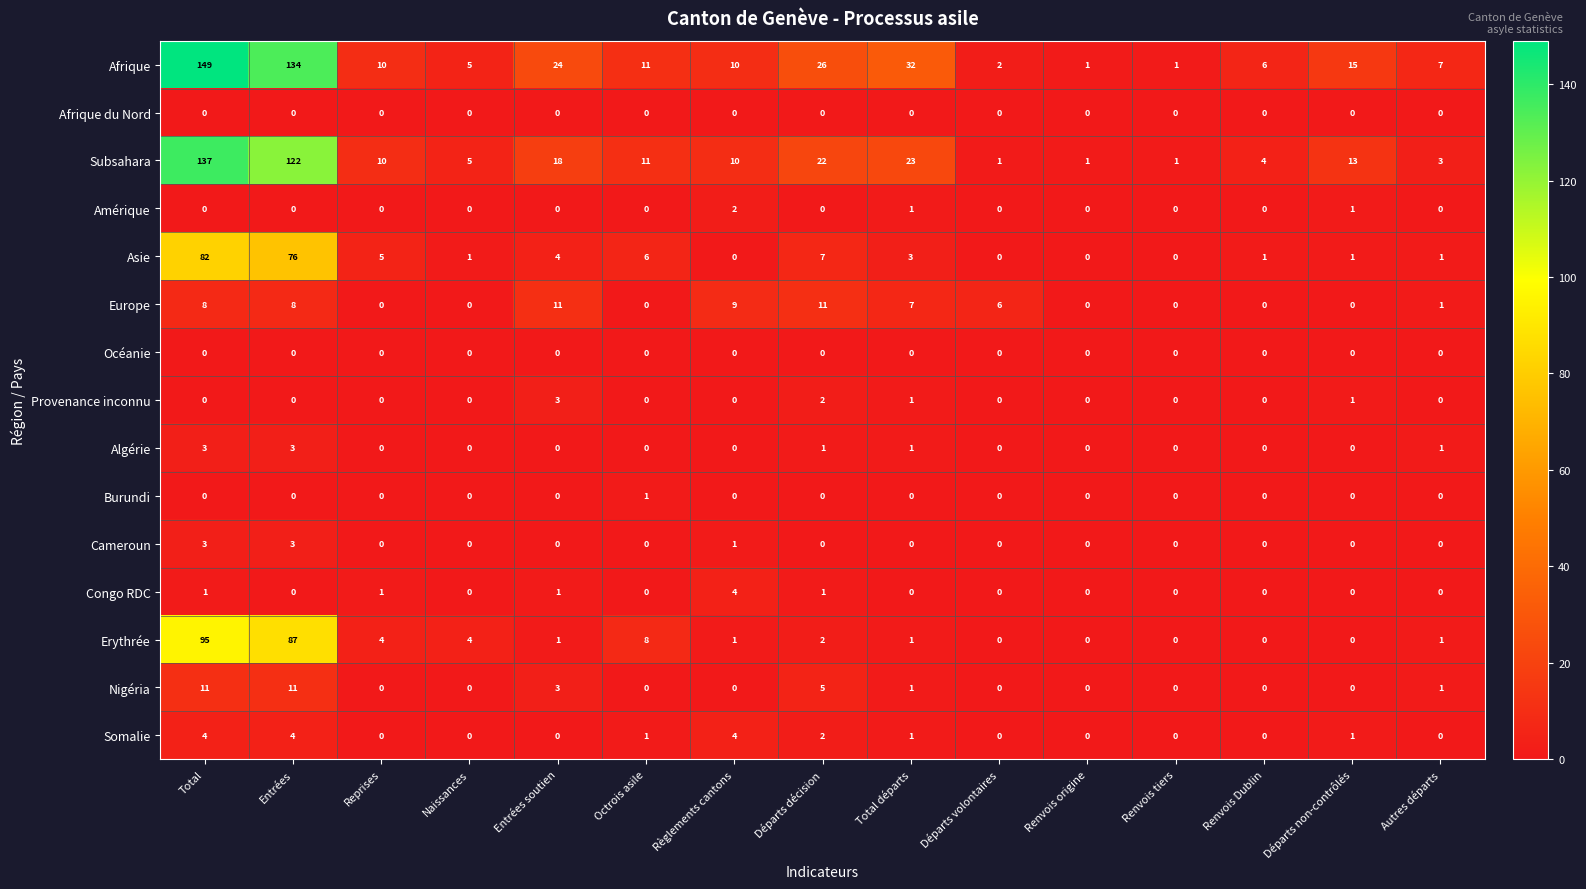

The value of Europe at Renvois Dublin is 0. True or false?

True